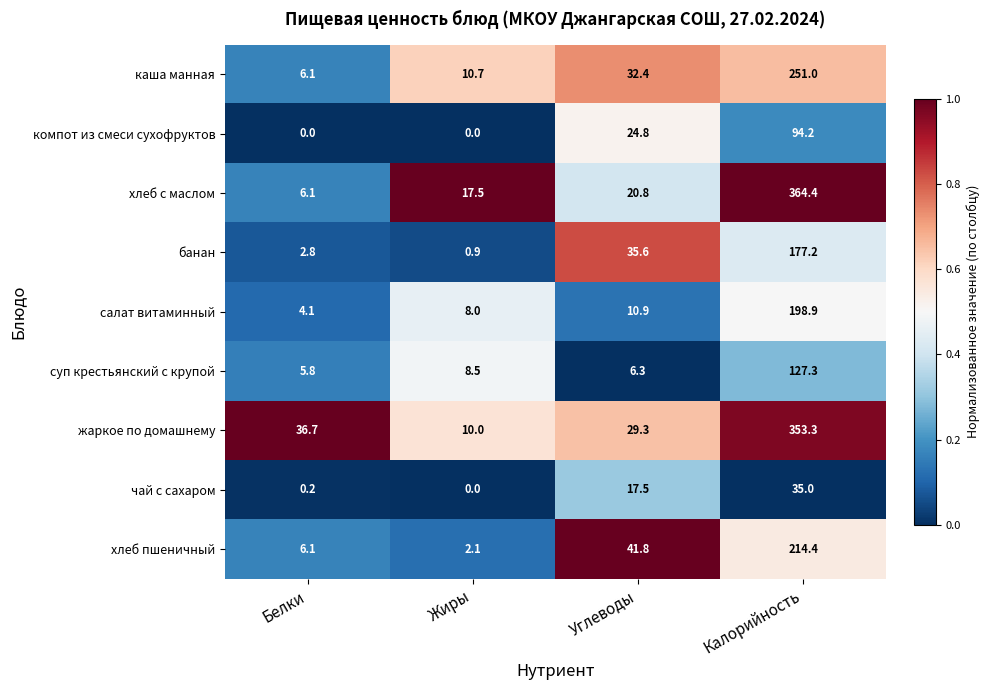

List the labels in order of каша манная value, smallest first.

Белки, Жиры, Углеводы, Калорийность